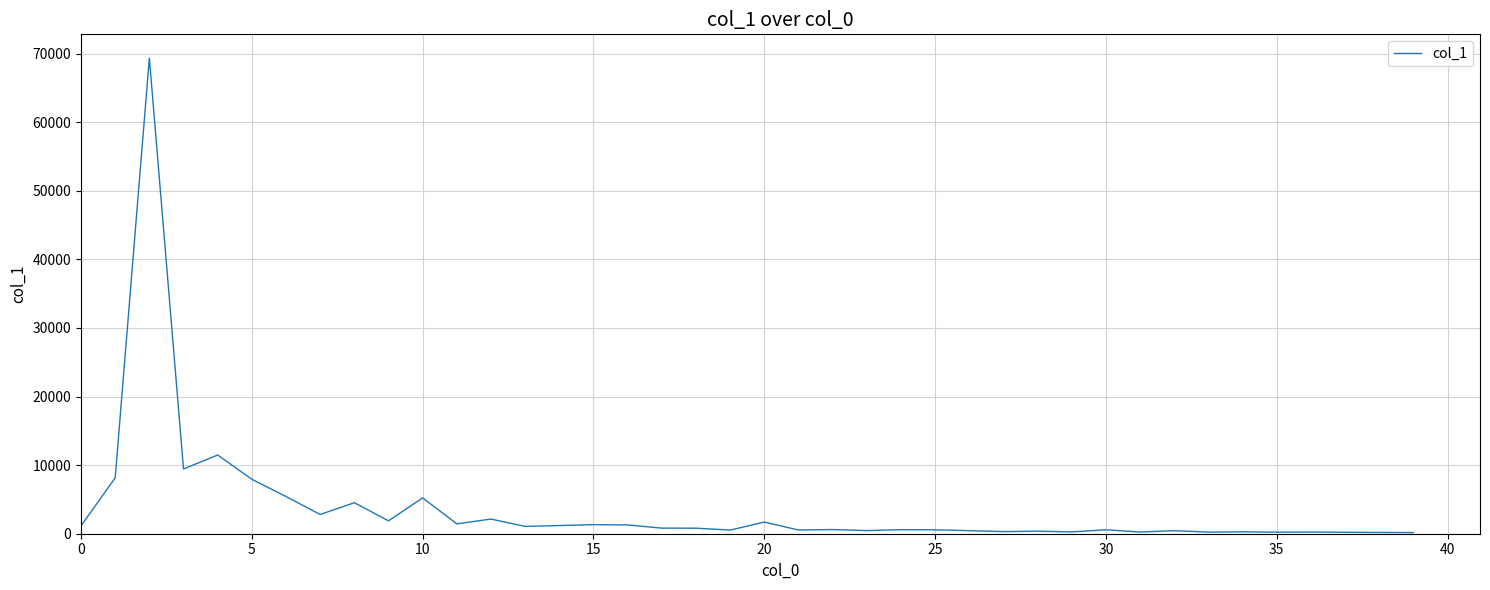

What is the difference between the maximum and minimum values?

69190